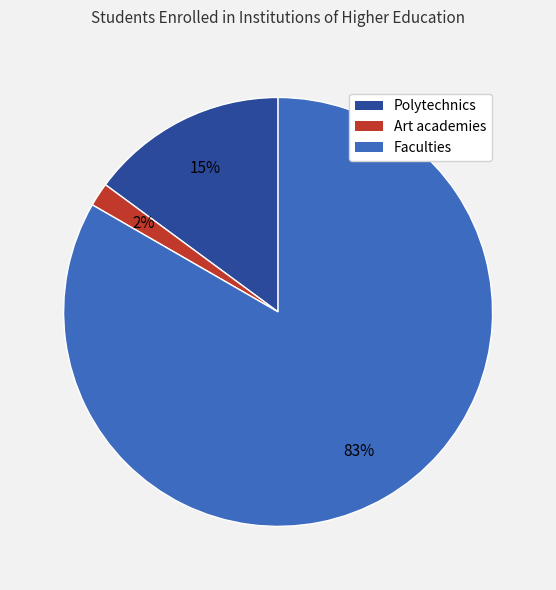

Is Faculties the majority of the pie?

Yes